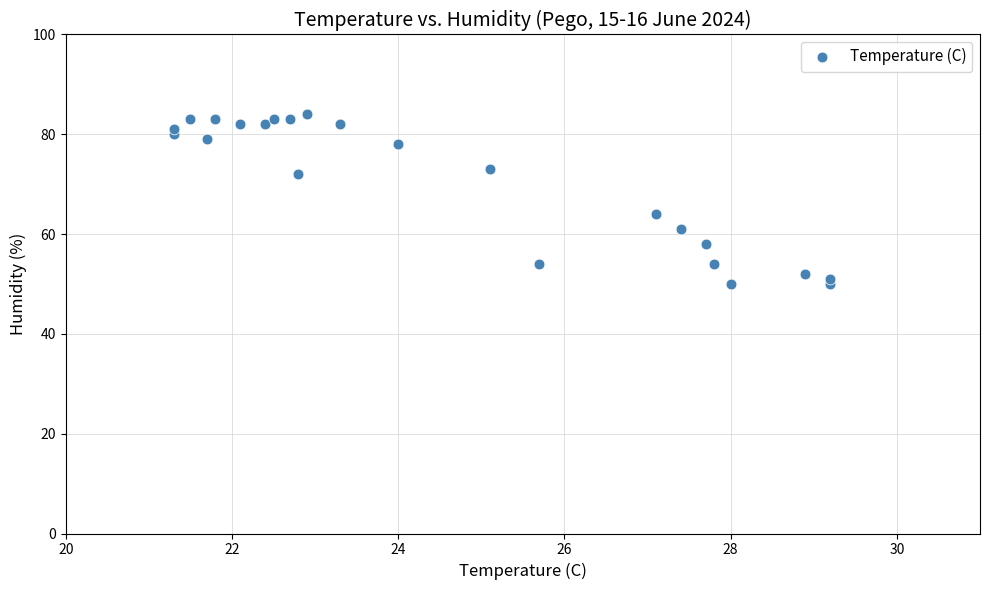

What Y value in the scatter plot is closest to 67?

64